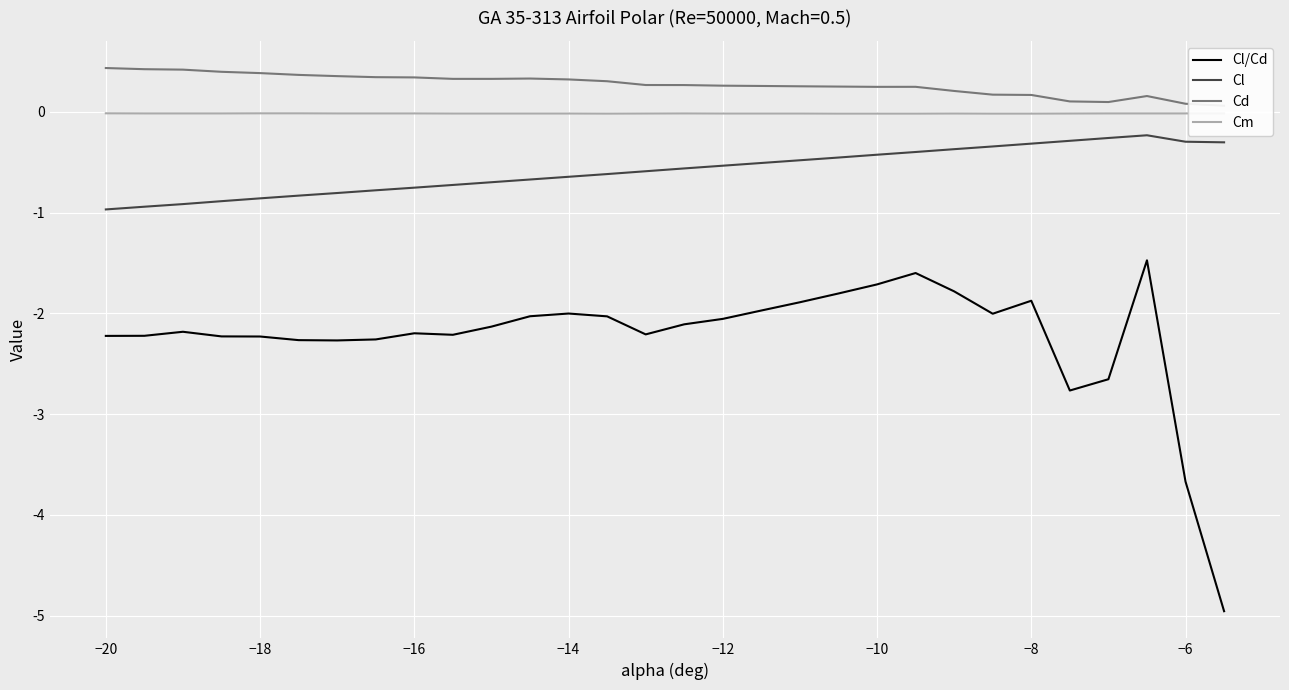

Is it true that Cm equals -0.0 at −18?

True